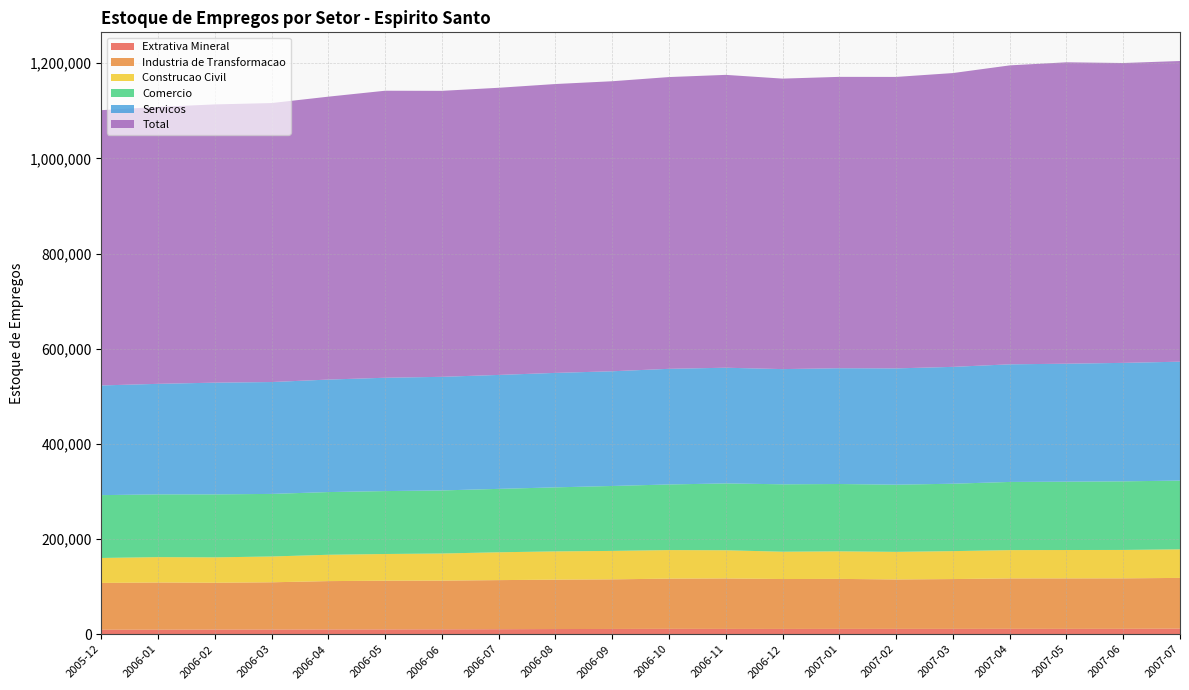

Reading left to right, transcribe all the data shown in this chart.

Extrativa Mineral: 9505	9558	9805	9892	10022	10140	10310	10543	10869	11052	11294	11170	11118	11186	11232	11229	11334	11268	11336	11752
Industria de Transformacao: 98246	99108	98350	99242	101607	102292	102329	103157	103817	104250	105524	106034	104852	105098	103861	104683	105925	106059	106081	106598
Construcao Civil: 52516	53355	53373	54245	55360	56171	57000	58518	59412	59796	60037	59247	57444	57905	58010	58736	59509	59632	59716	60022
Comercio: 132039	131898	132372	131498	131770	132216	132541	133249	134561	136450	137889	140470	141657	141504	141161	141644	143257	143604	144160	144494
Servicos: 230522	232315	234803	235133	236416	238194	238789	239473	240573	241087	243035	243178	242108	243332	244419	245593	247202	247969	249000	249924
Total: 578560	582021	584804	586338	594616	603238	601038	603511	607111	609567	613207	615477	610529	612359	612583	617490	628283	633489	630213	631949